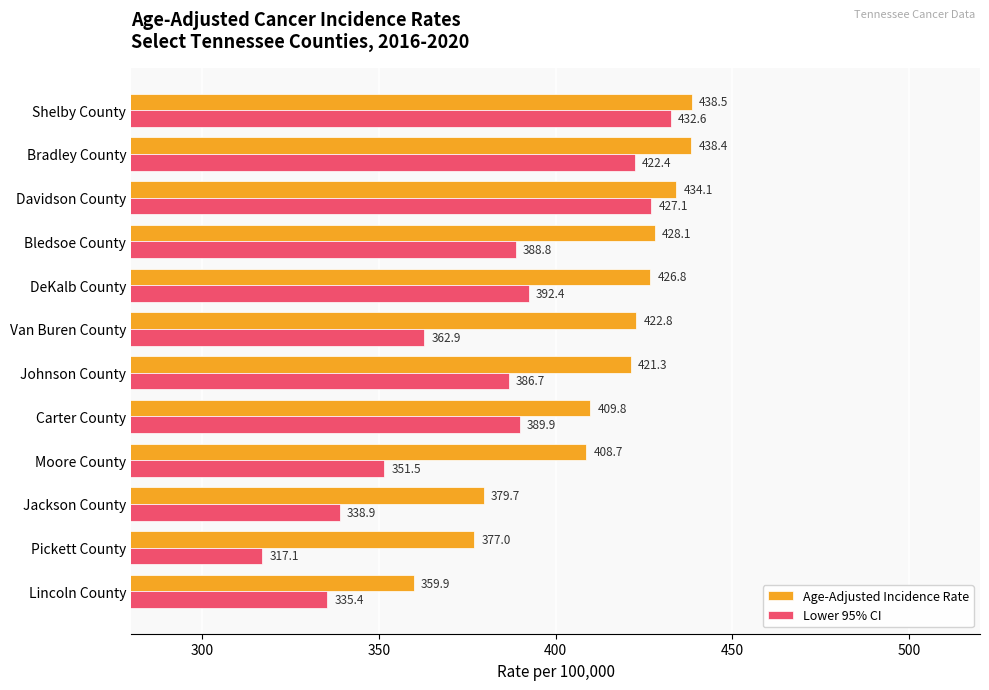

List the series in order of their peak value, lowest first.

Lower 95% CI, Age-Adjusted Incidence Rate